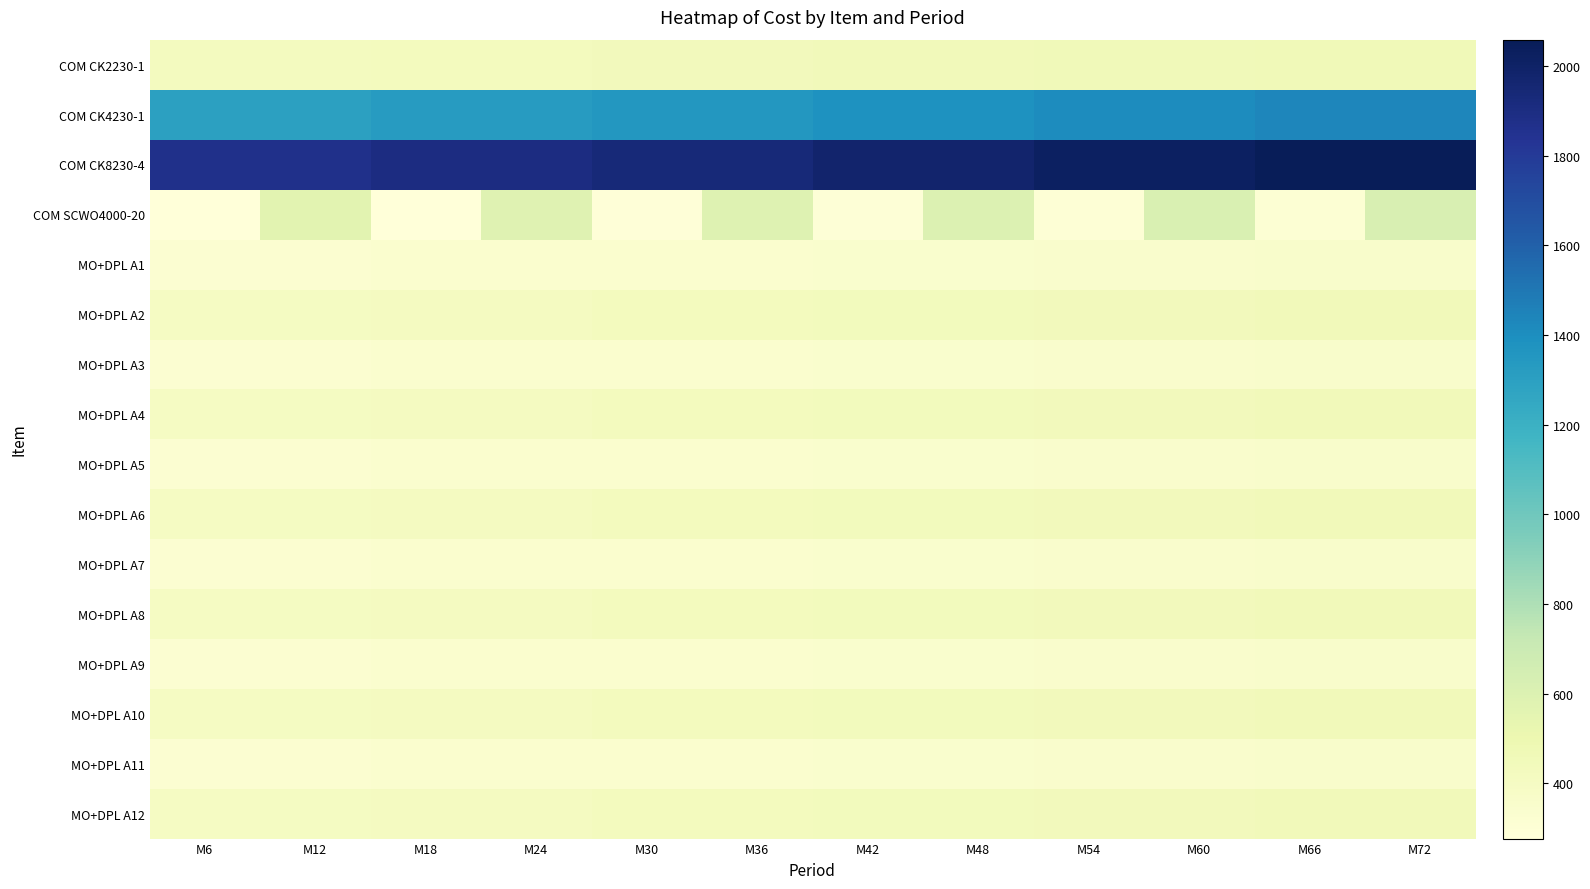

Reading left to right, transcribe all the data shown in this chart.

COM CK2230-1: M6=420.1	M12=420.1	M18=428.5	M24=428.5	M30=437.1	M36=437.1	M42=445.9	M48=445.9	M54=454.8	M60=454.8	M66=463.9	M72=463.9
COM CK4230-1: M6=1298.8	M12=1298.8	M18=1324.7	M24=1324.7	M30=1351.2	M36=1351.2	M42=1378.3	M48=1378.3	M54=1405.8	M60=1405.8	M66=1433.9	M72=1433.9
COM CK8230-4: M6=1864.4	M12=1864.4	M18=1901.6	M24=1901.6	M30=1939.7	M36=1939.7	M42=1978.5	M48=1978.5	M54=2018.0	M60=2018.0	M66=2058.4	M72=2058.4
COM SCWO4000-20: M6=277.0	M12=565.1	M18=282.5	M24=576.4	M30=288.2	M36=587.9	M42=294.0	M48=599.7	M54=299.8	M60=611.7	M66=305.8	M72=623.9
MO+DPL A1: M6=320.0	M12=326.4	M18=332.9	M24=332.9	M30=339.6	M36=339.6	M42=346.4	M48=346.4	M54=353.3	M60=353.3	M66=360.4	M72=360.4
MO+DPL A2: M6=400.0	M12=408.0	M18=416.2	M24=416.2	M30=424.5	M36=424.5	M42=433.0	M48=433.0	M54=441.6	M60=441.6	M66=450.5	M72=450.5
MO+DPL A3: M6=320.0	M12=326.4	M18=332.9	M24=332.9	M30=339.6	M36=339.6	M42=346.4	M48=346.4	M54=353.3	M60=353.3	M66=360.4	M72=360.4
MO+DPL A4: M6=400.0	M12=408.0	M18=416.2	M24=416.2	M30=424.5	M36=424.5	M42=433.0	M48=433.0	M54=441.6	M60=441.6	M66=450.5	M72=450.5
MO+DPL A5: M6=320.0	M12=326.4	M18=332.9	M24=332.9	M30=339.6	M36=339.6	M42=346.4	M48=346.4	M54=353.3	M60=353.3	M66=360.4	M72=360.4
MO+DPL A6: M6=400.0	M12=408.0	M18=416.2	M24=416.2	M30=424.5	M36=424.5	M42=433.0	M48=433.0	M54=441.6	M60=441.6	M66=450.5	M72=450.5
MO+DPL A7: M6=320.0	M12=326.4	M18=332.9	M24=332.9	M30=339.6	M36=339.6	M42=346.4	M48=346.4	M54=353.3	M60=353.3	M66=360.4	M72=360.4
MO+DPL A8: M6=400.0	M12=408.0	M18=416.2	M24=416.2	M30=424.5	M36=424.5	M42=433.0	M48=433.0	M54=441.6	M60=441.6	M66=450.5	M72=450.5
MO+DPL A9: M6=320.0	M12=326.4	M18=332.9	M24=332.9	M30=339.6	M36=339.6	M42=346.4	M48=346.4	M54=353.3	M60=353.3	M66=360.4	M72=360.4
MO+DPL A10: M6=400.0	M12=408.0	M18=416.2	M24=416.2	M30=424.5	M36=424.5	M42=433.0	M48=433.0	M54=441.6	M60=441.6	M66=450.5	M72=450.5
MO+DPL A11: M6=320.0	M12=326.4	M18=332.9	M24=332.9	M30=339.6	M36=339.6	M42=346.4	M48=346.4	M54=353.3	M60=353.3	M66=360.4	M72=360.4
MO+DPL A12: M6=400.0	M12=408.0	M18=416.2	M24=416.2	M30=424.5	M36=424.5	M42=433.0	M48=433.0	M54=441.6	M60=441.6	M66=450.5	M72=450.5